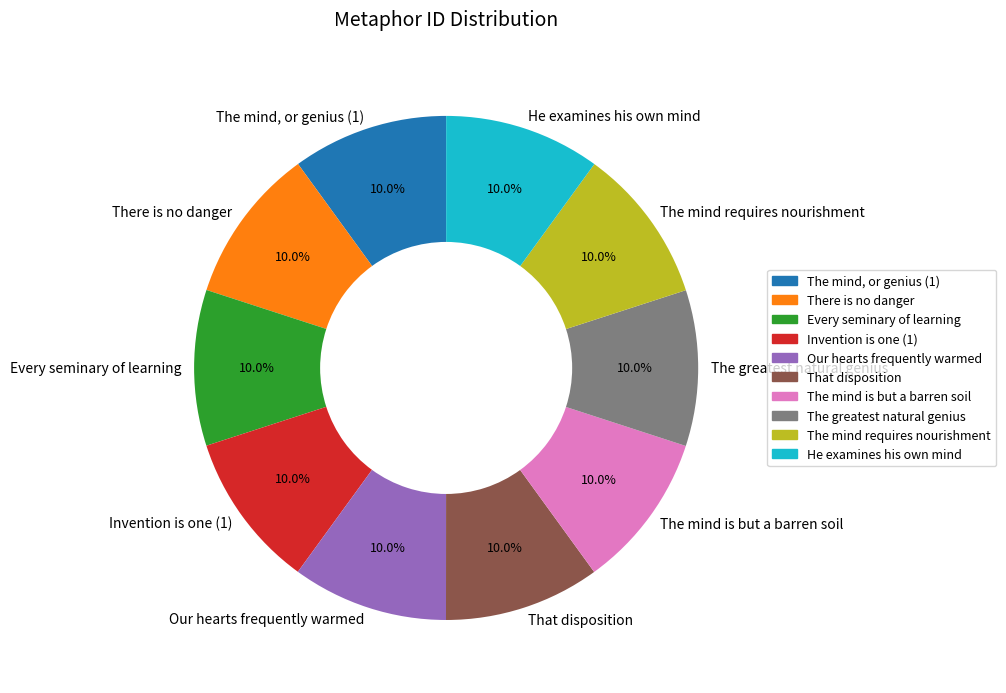

To the nearest percent, what percentage of the pie is Invention is one (1)?

10%